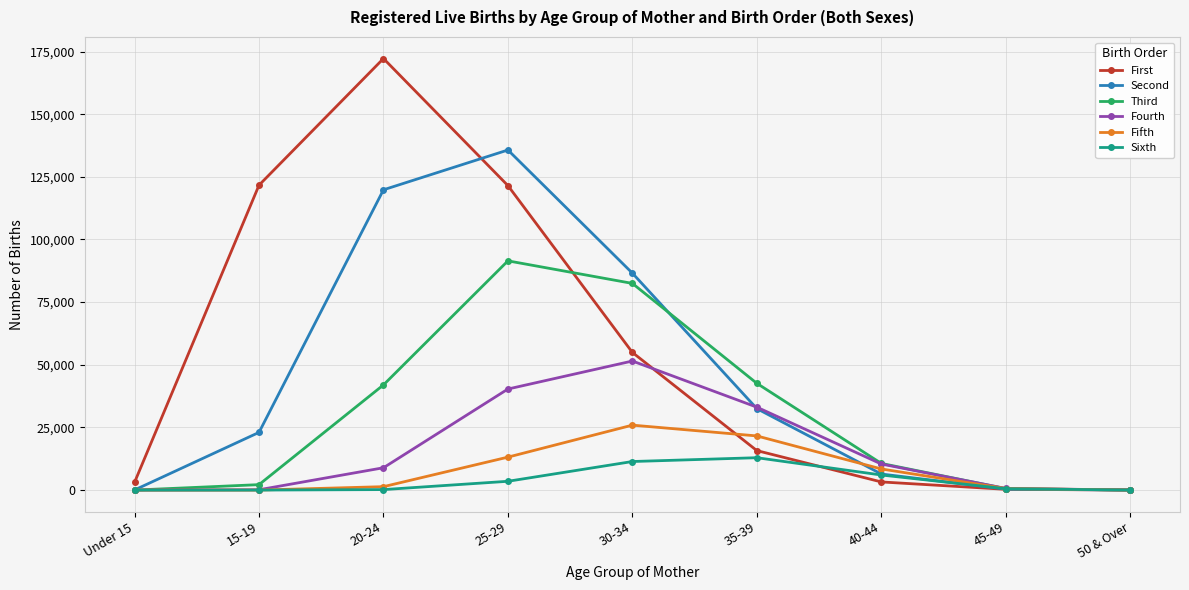

What are all the series names shown in the legend?

First, Second, Third, Fourth, Fifth, Sixth